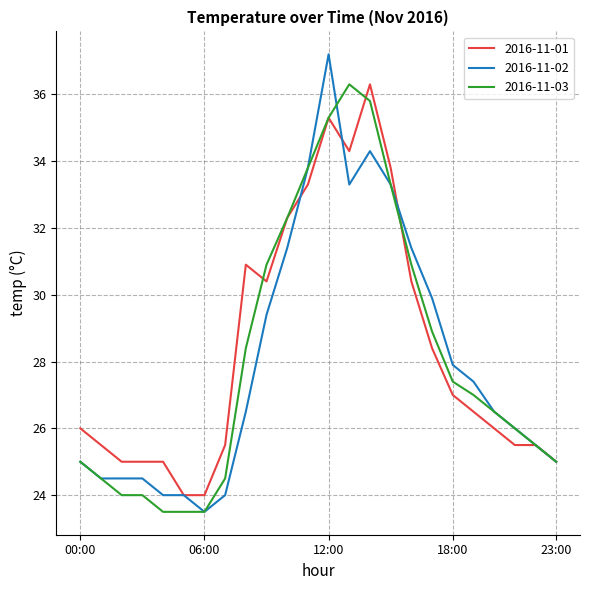

Which series has the largest range (max minus min)?

2016-11-02